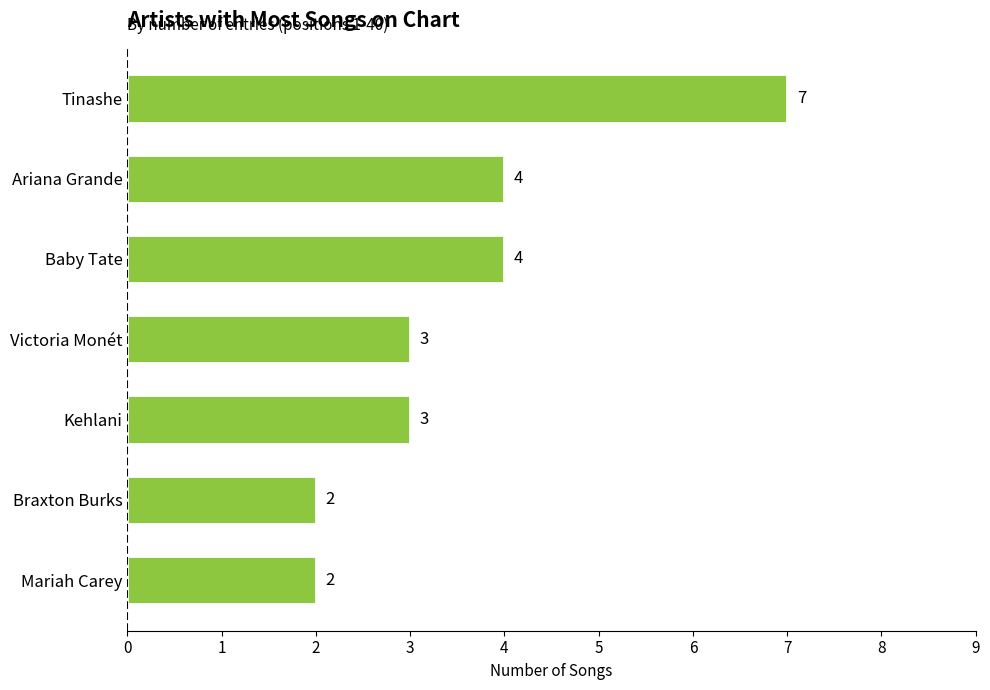

What is the label of the 7th bar from the bottom?

Tinashe